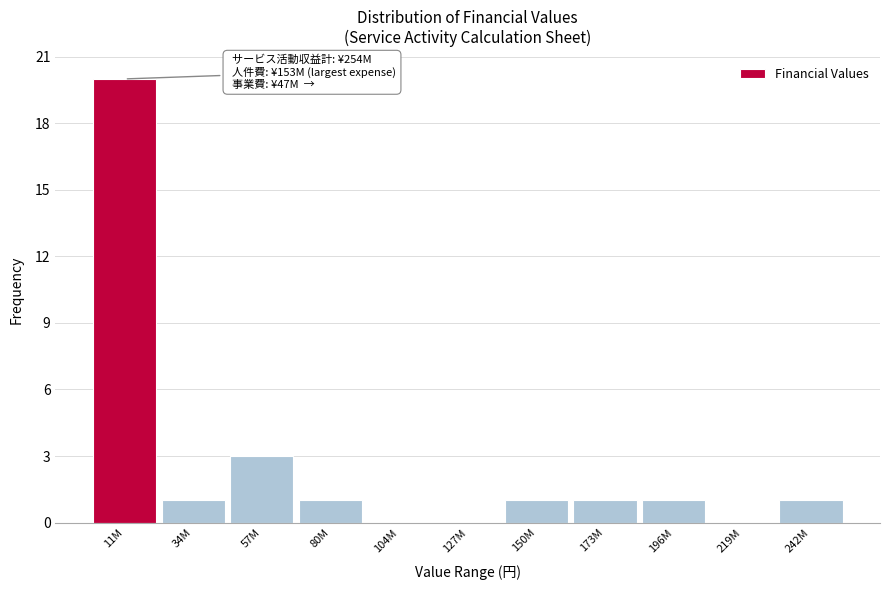

Reading left to right, list all the values displayed in this chart.

11M=20	34M=1	57M=3	80M=1	104M=0	127M=0	150M=1	173M=1	196M=1	219M=0	242M=1